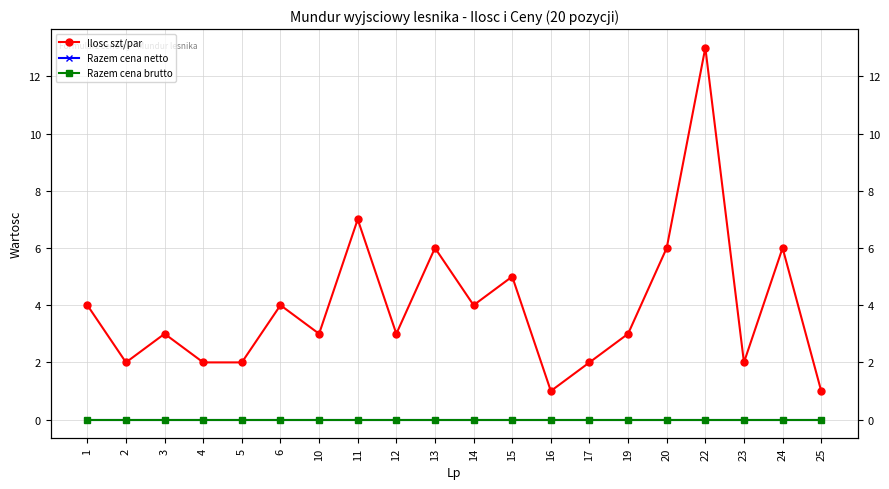

Which category has the highest value across all series?

22